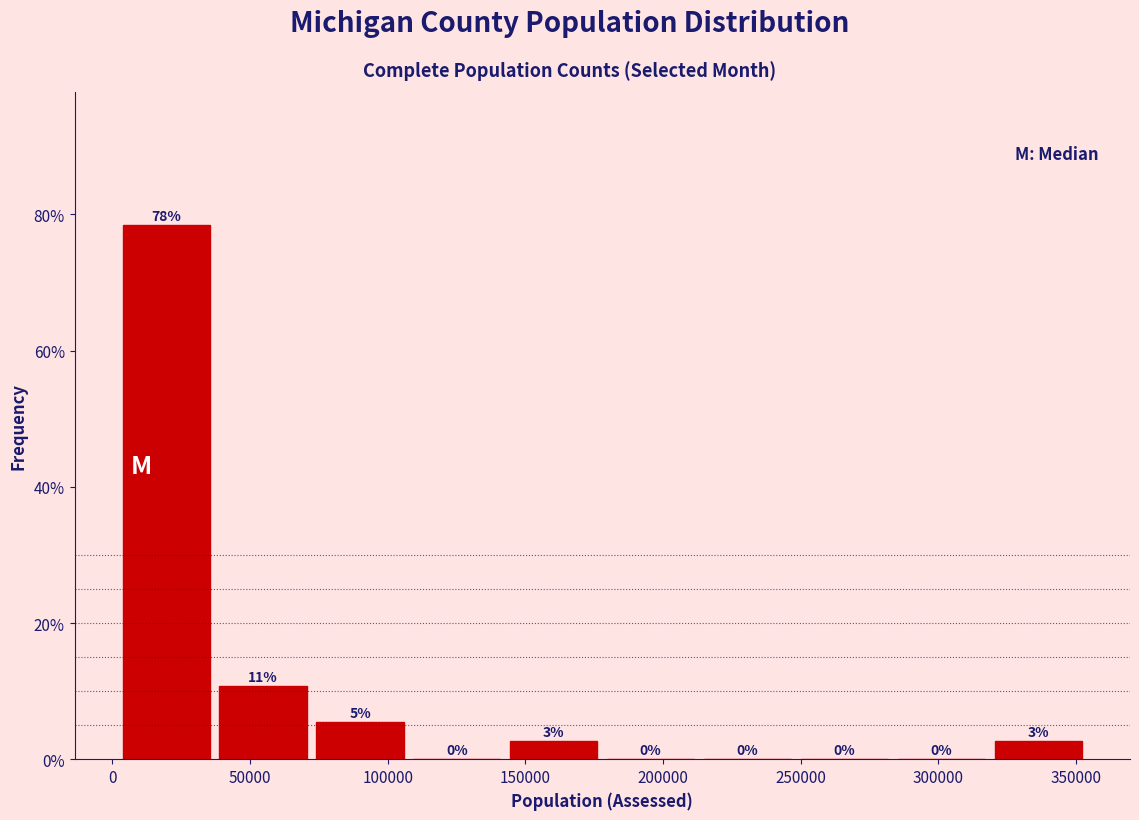

Over which range of the x-axis is the bar tallest?

0 to 35000